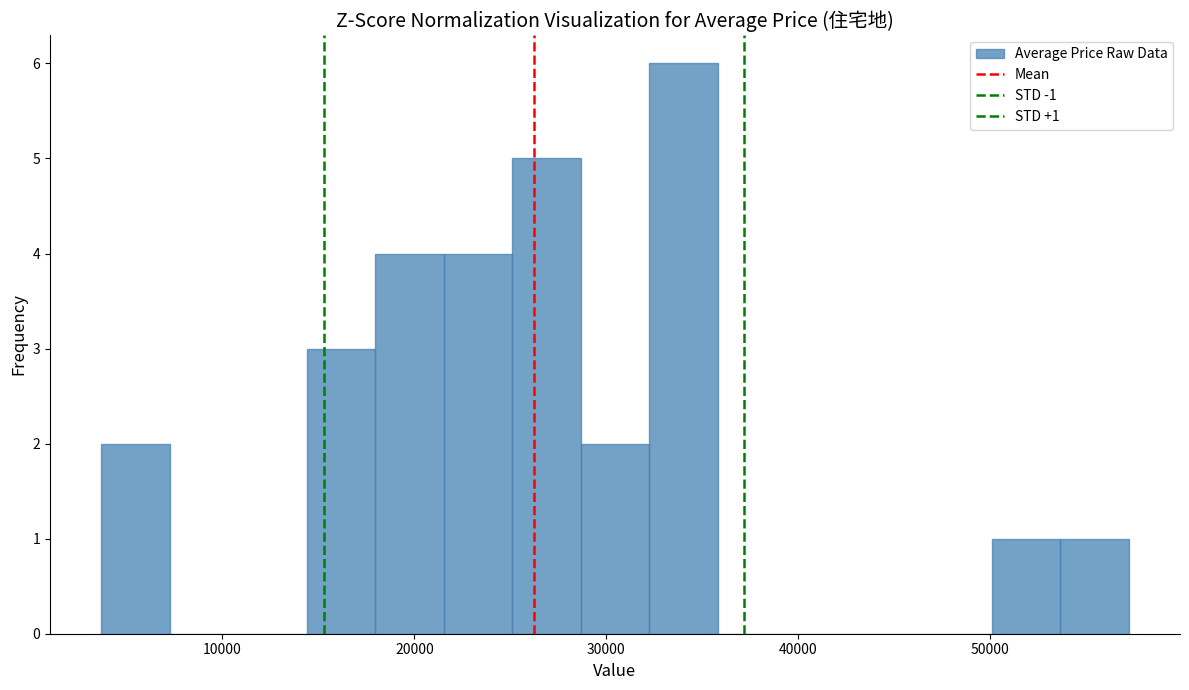

Around what value on the x-axis is the tallest bar? Give the approximate position of its centre, as read against the axis.

34000